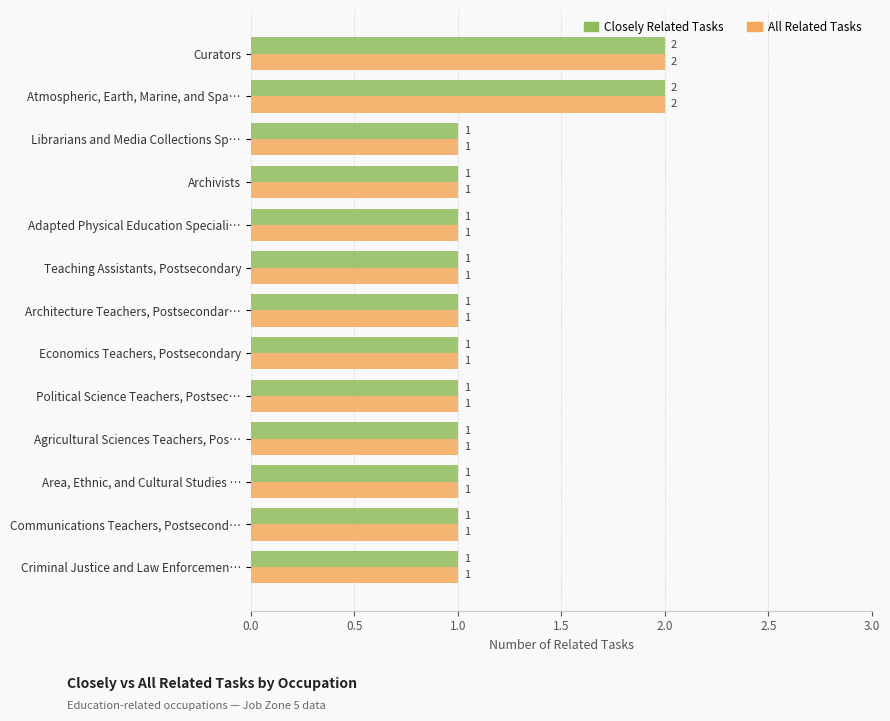

What are all the series names shown in the legend?

Closely Related Tasks, All Related Tasks